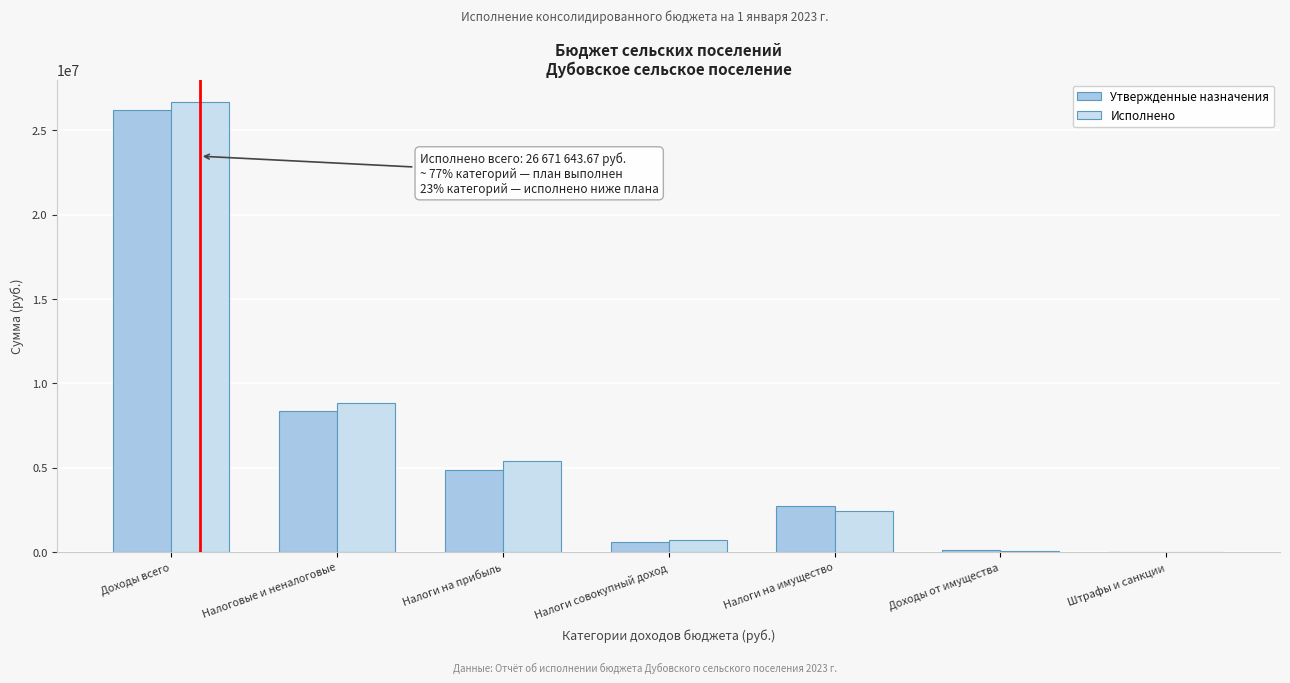

What is the highest value of the Утвержденные назначения series?

26237200.0